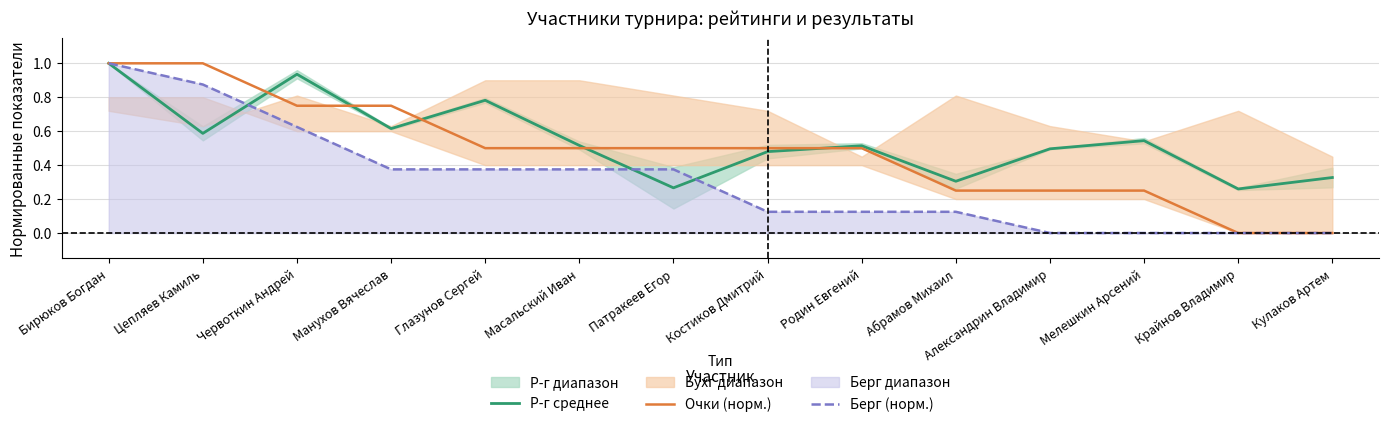

What is the difference between the maximum and minimum values in the Очки (норм.) series?

1.0